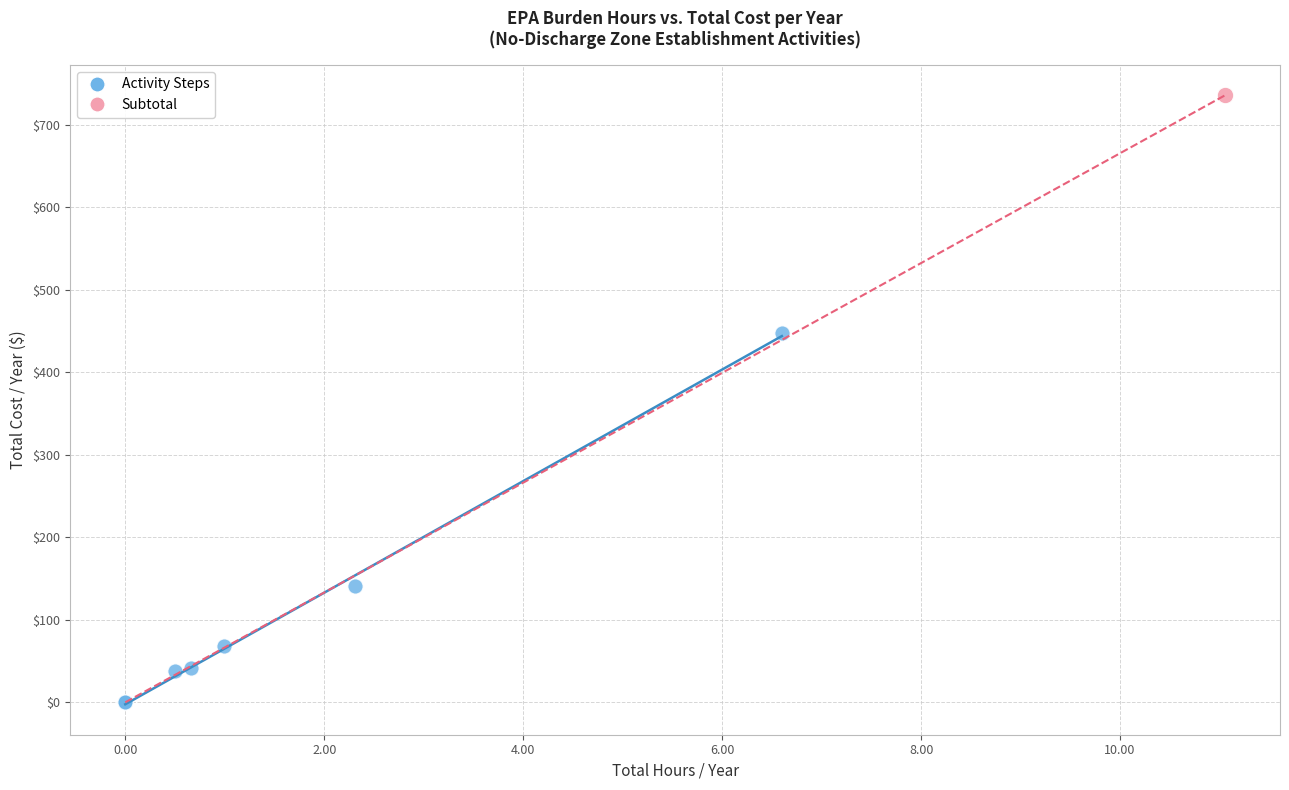

What are all the series names shown in the legend?

Activity Steps, Subtotal